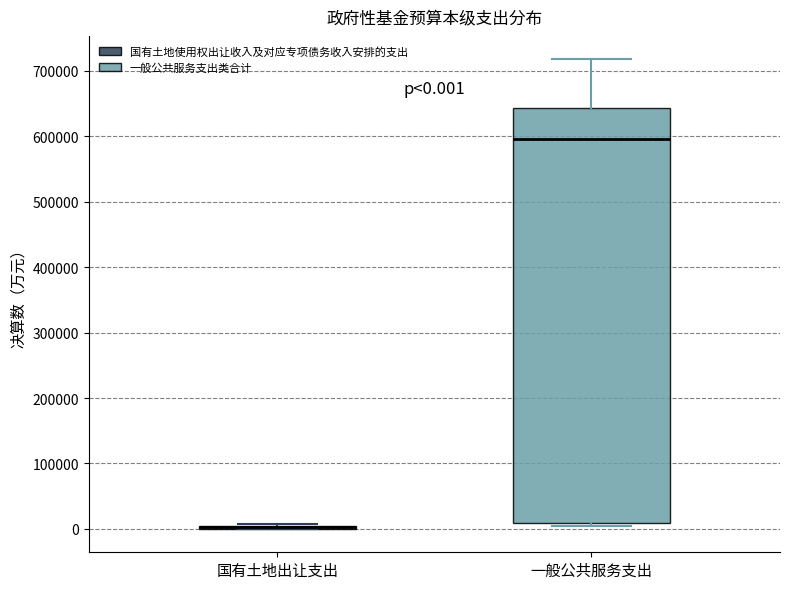

Which box is the tallest, from its lower edge to its upper edge?

一般公共服务支出